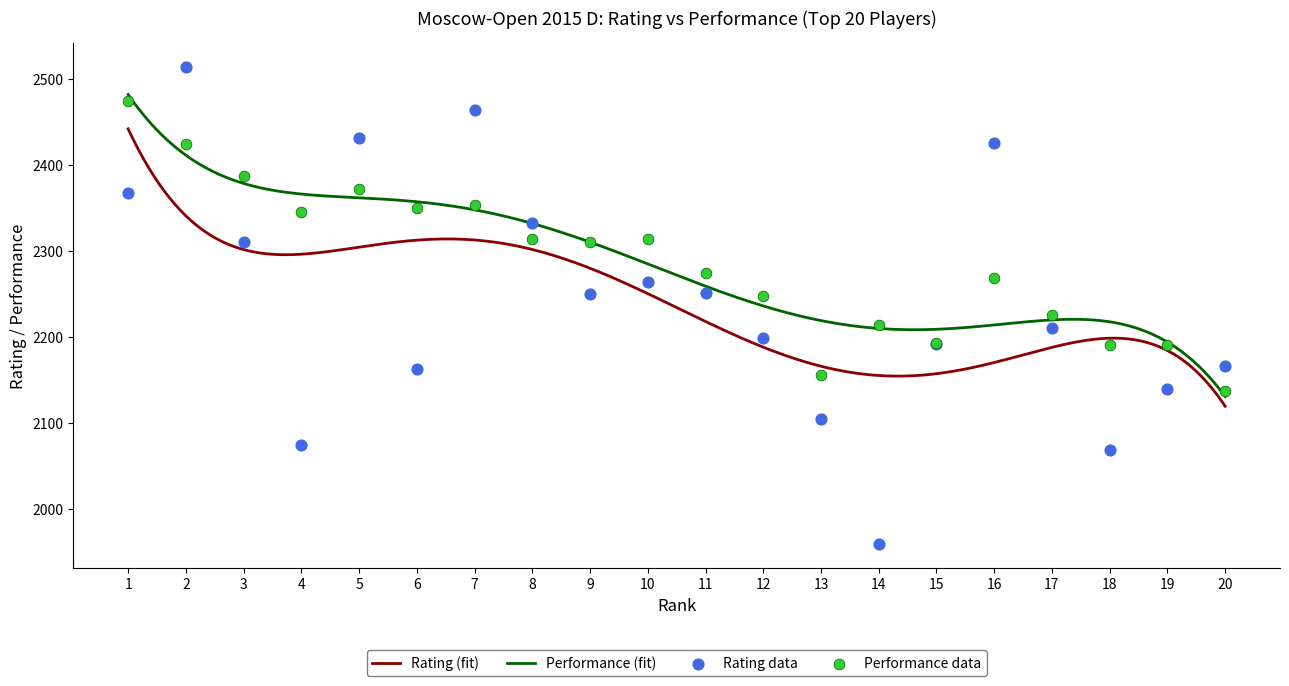

What is the total value across all series at 9?

4560